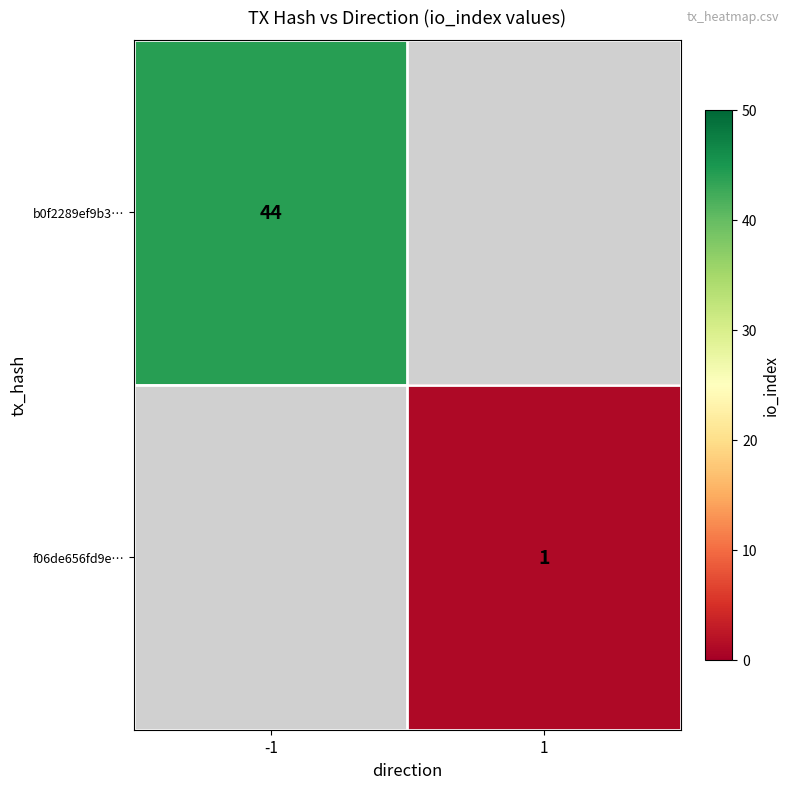

The value of f06de656fd9e… at 1 is 1. True or false?

True